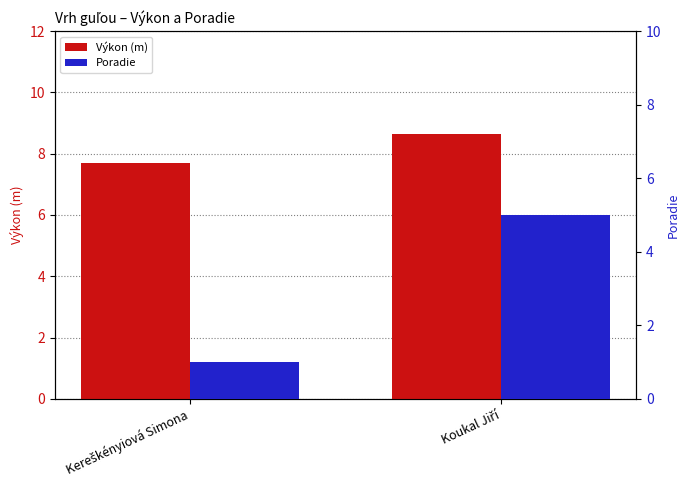

The value of Poradie at Kereškényiová Simona is 1.0. True or false?

True